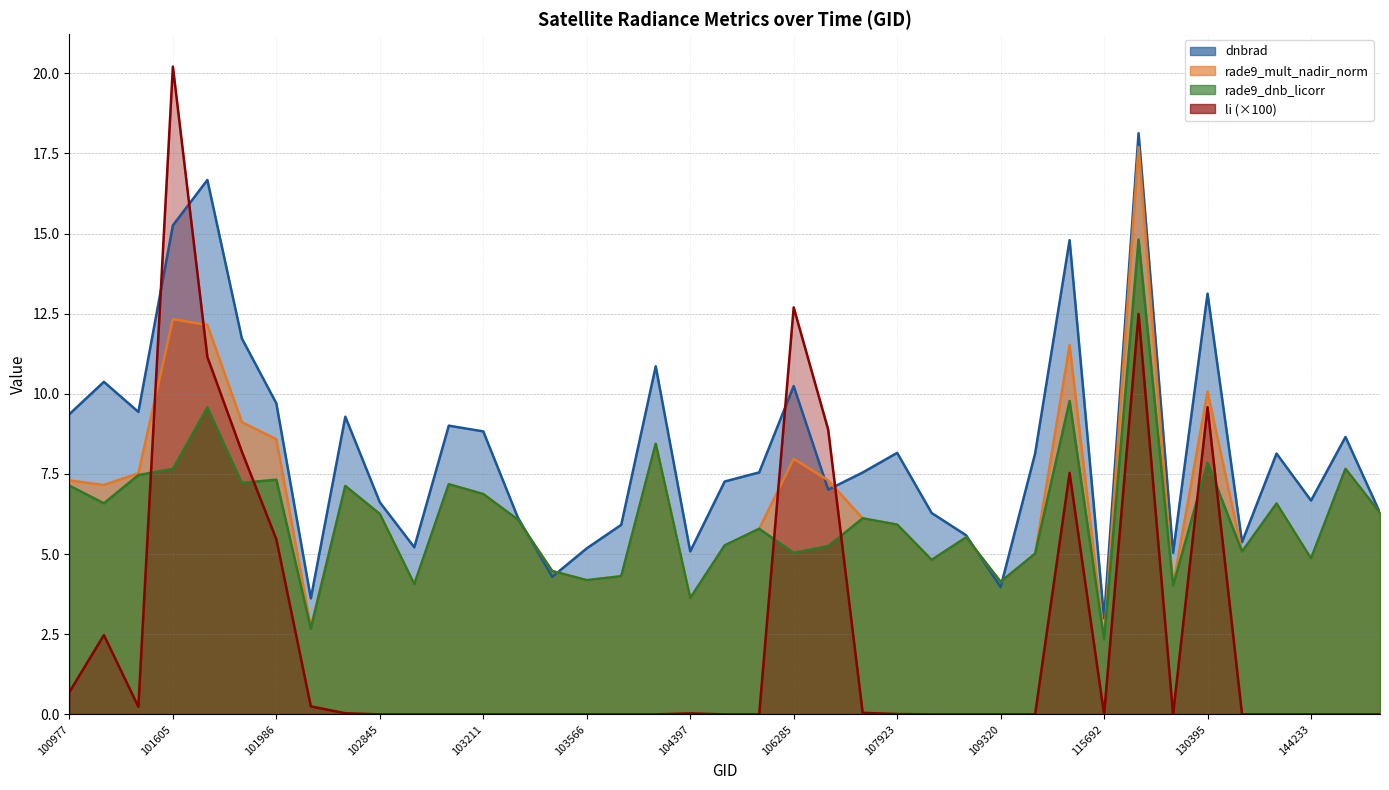

How many interior local valleys does the rade9_dnb_licorr series have?

13